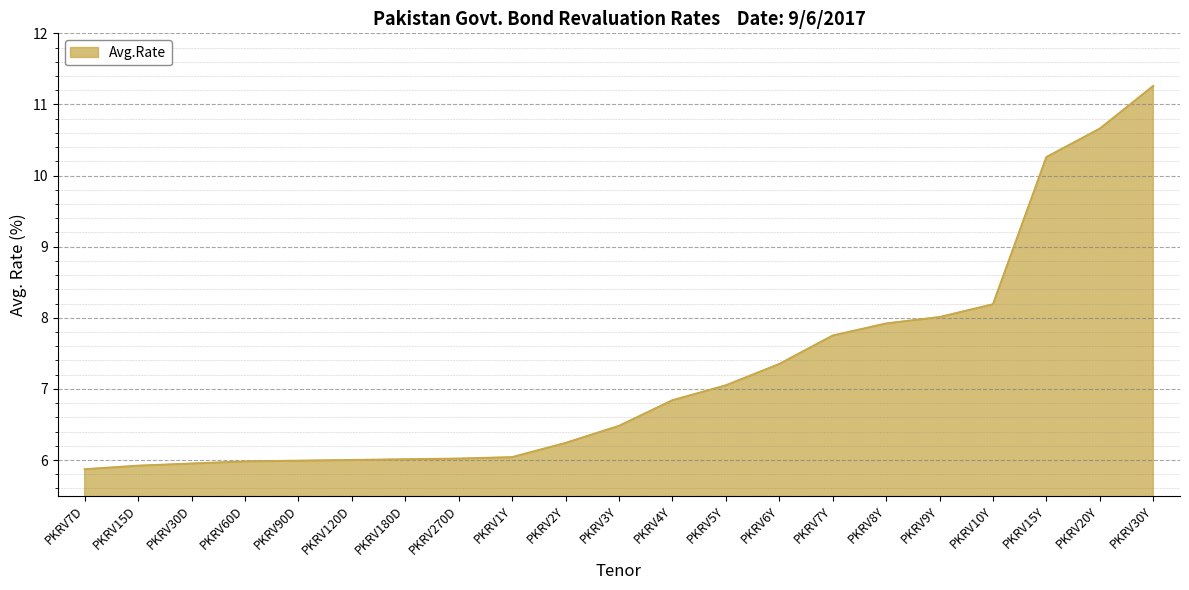

What is the ratio of the value at PKRV20Y to the value at PKRV270D?

1.8